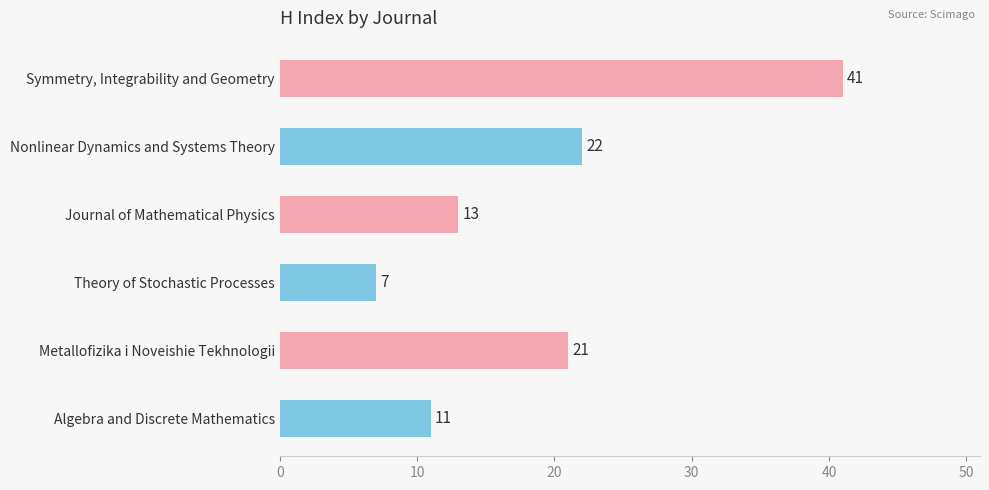

The chart shows a value of 9 at Journal of Mathematical Physics. True or false?

False